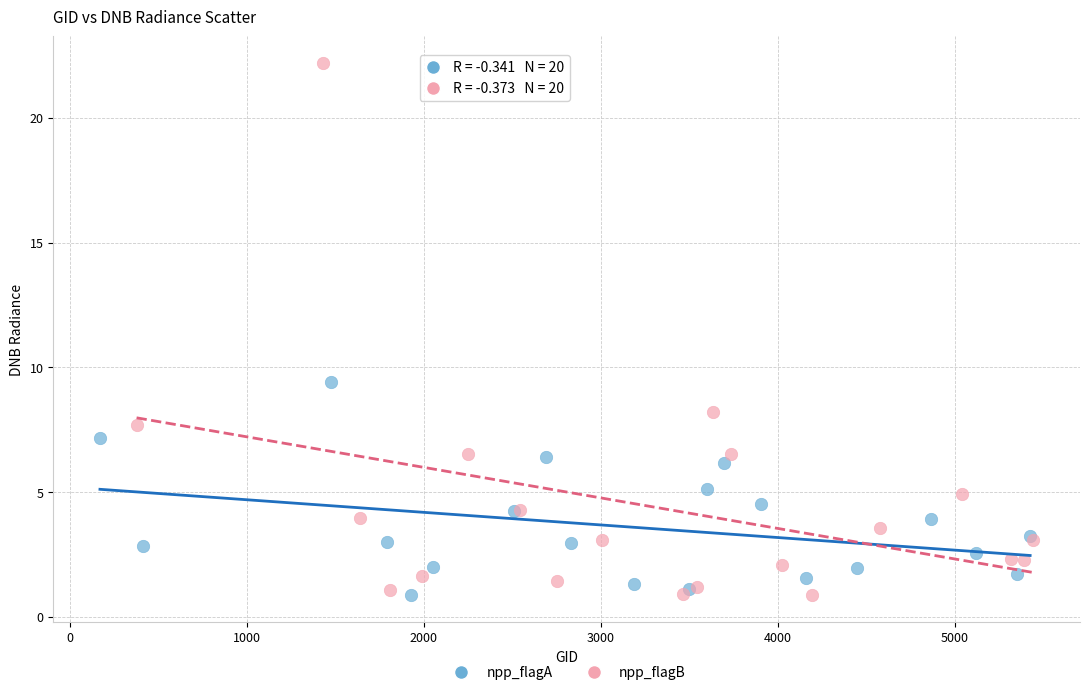

Which series has the widest spread of Y values?

npp_flagB